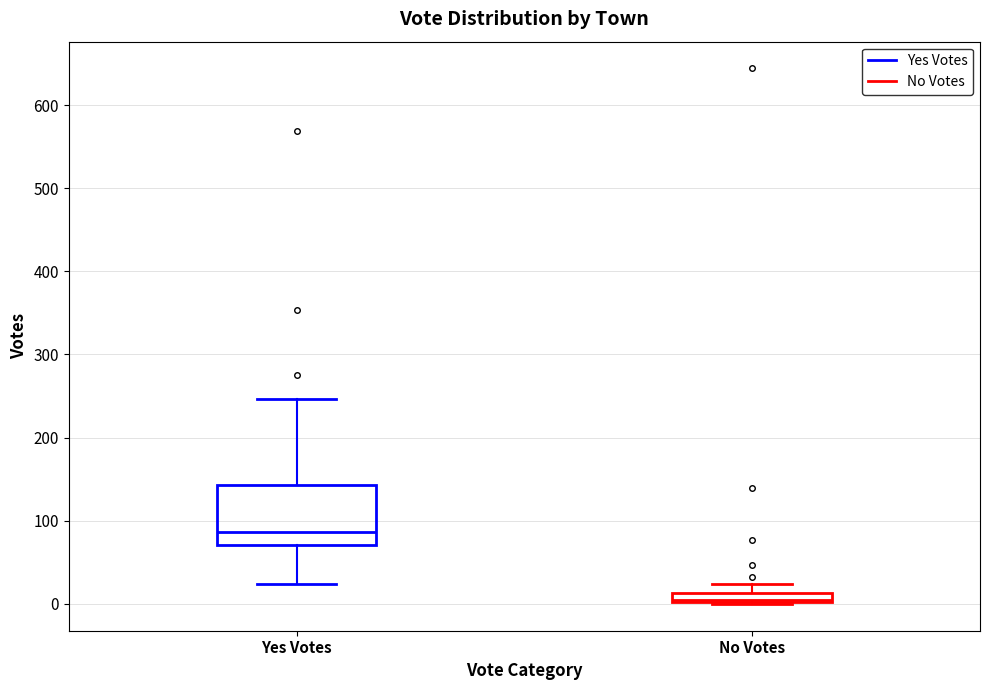

Comparing the boxes themselves (not the whiskers), which one is the tallest?

Yes Votes